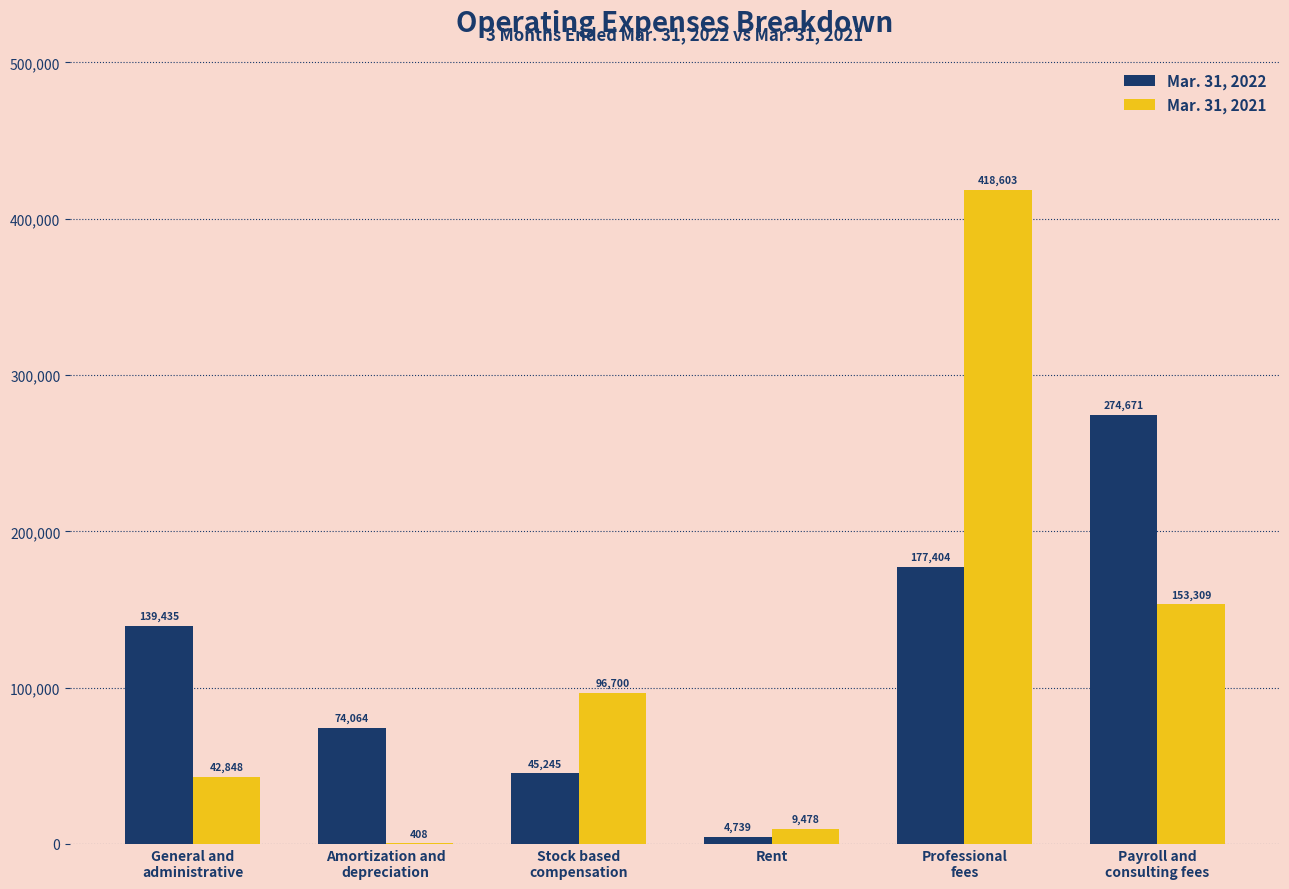

Read the Mar. 31, 2021 value at Stock based
compensation, to the nearest 100.

96700